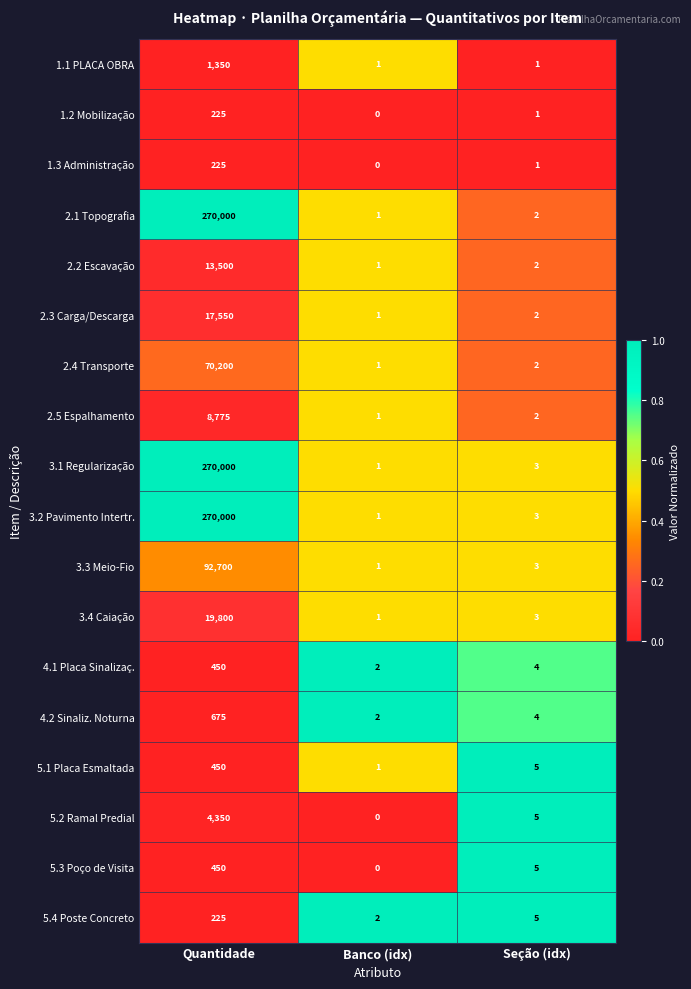

What is the difference between the 2.4 Transporte values at Banco (idx) and Quantidade?

70199